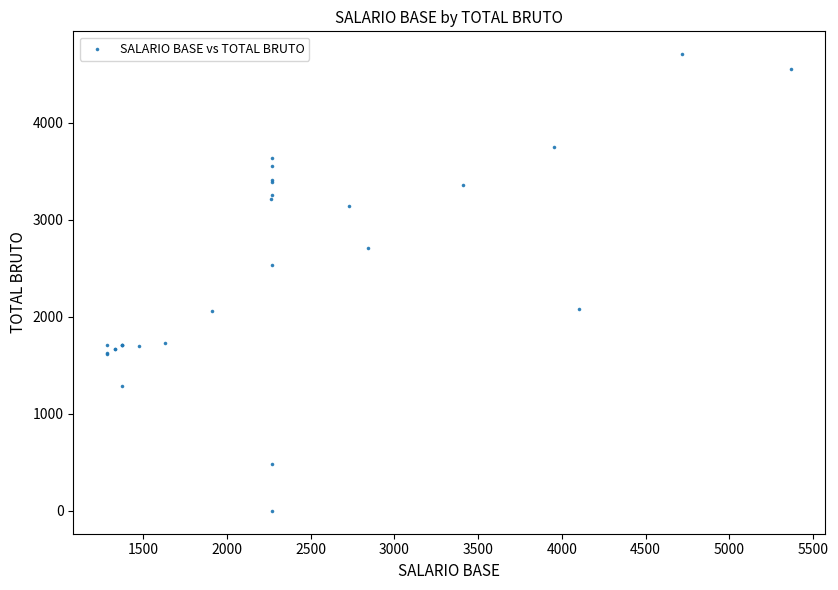

What Y value in the scatter plot is closest to 2352?

2533.4